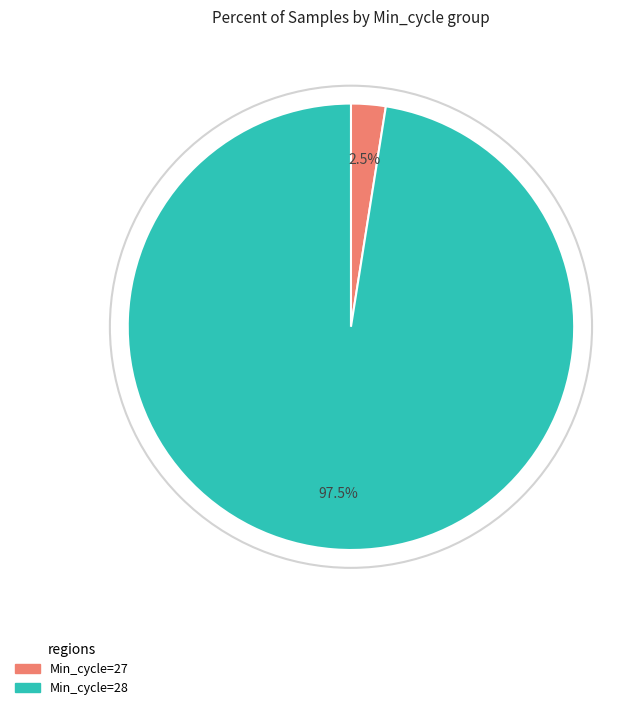

Is there a majority slice in this chart?

Yes